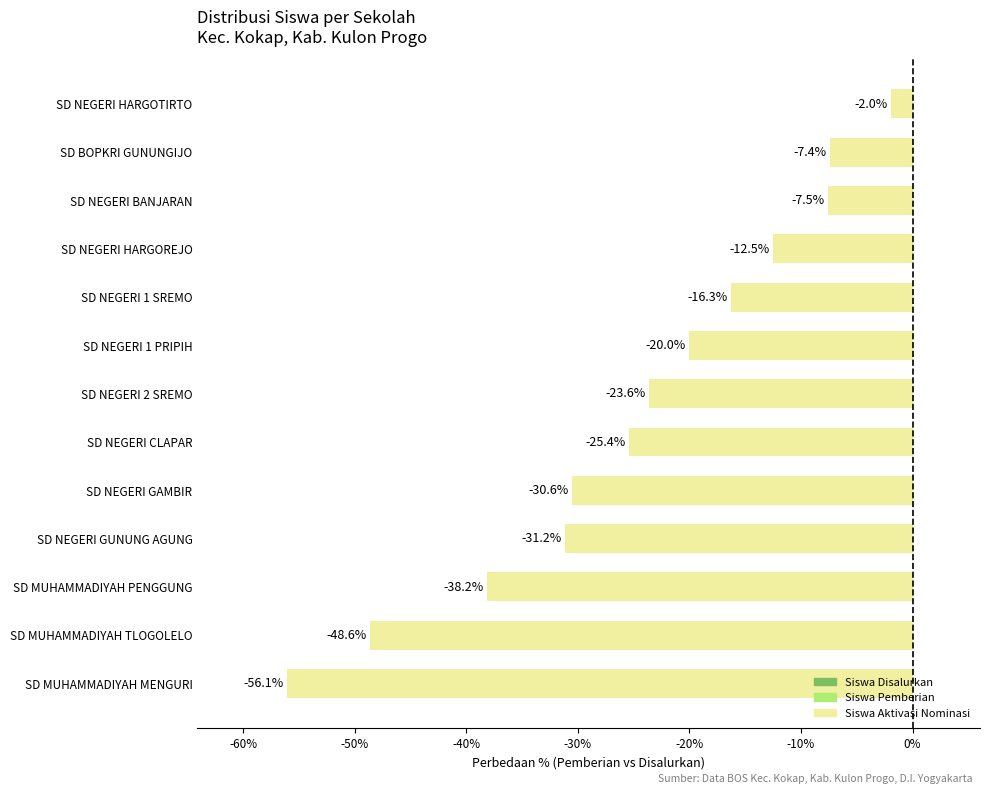

How many bars are there in total?

13